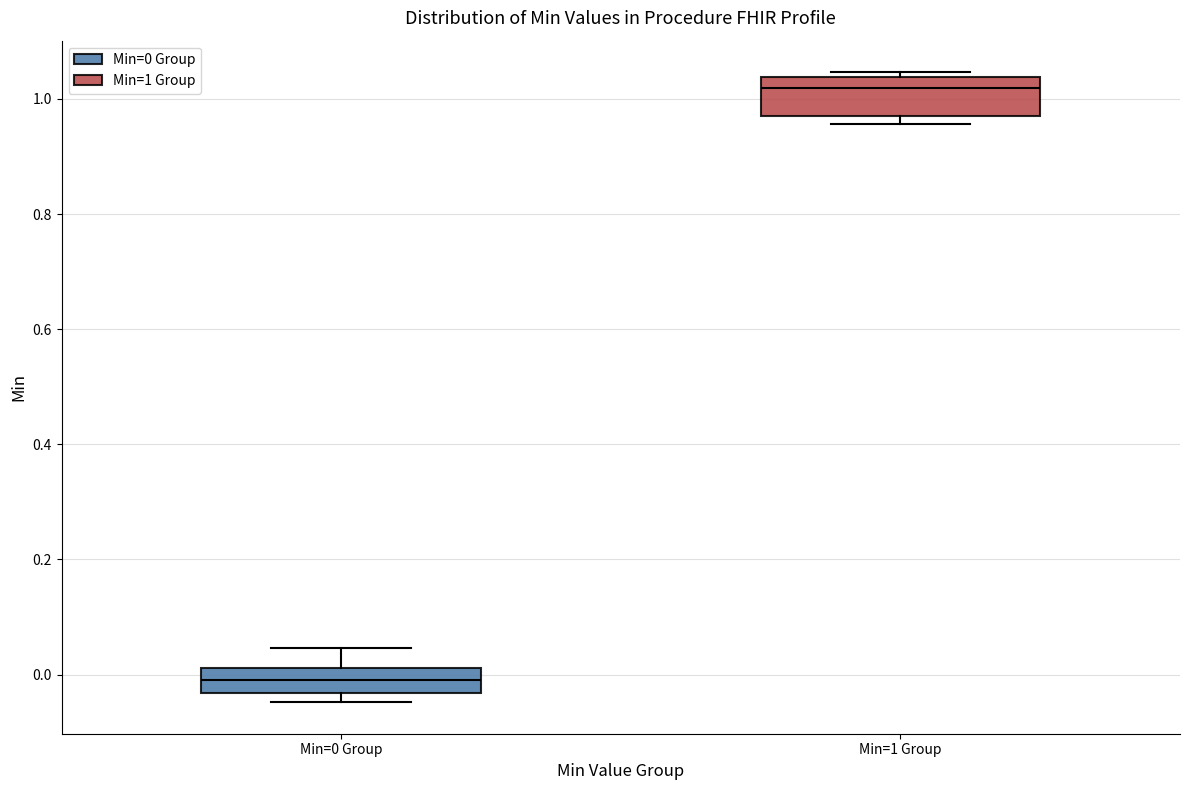

Reading left to right, transcribe this box plot: for each box, give where its median line is, the range the box spans, and where its two whiskers end, as read against the y-axis. The values are not printed on the chart, so give them approximately, as read against the axis.

Min=0 Group: median 0.00, box -0.04 to 0.02, whiskers -0.04 (just below the box's lower edge) to 0.04
Min=1 Group: median 1.02, box 0.98 to 1.04, whiskers 0.96 to 1.04 (just above the box's upper edge)